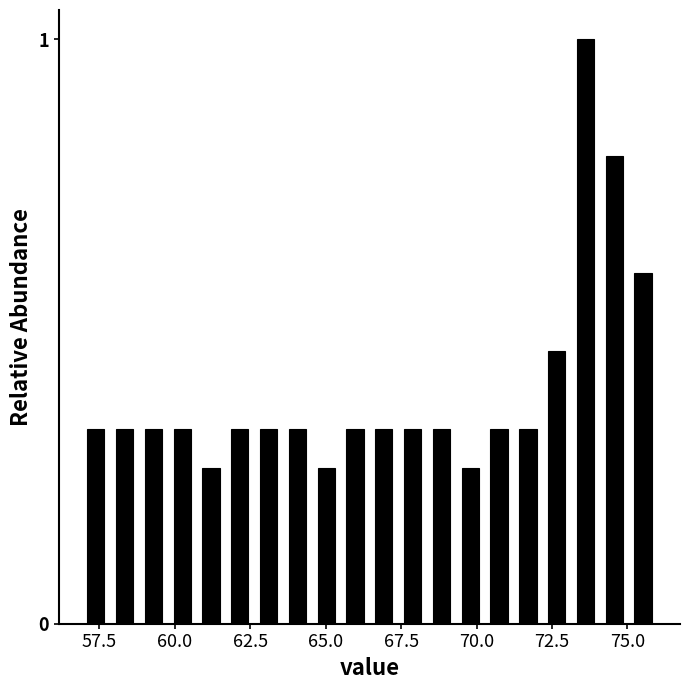

Around what value on the x-axis is the tallest bar? Give the approximate position of its centre, as read against the axis.

73.5